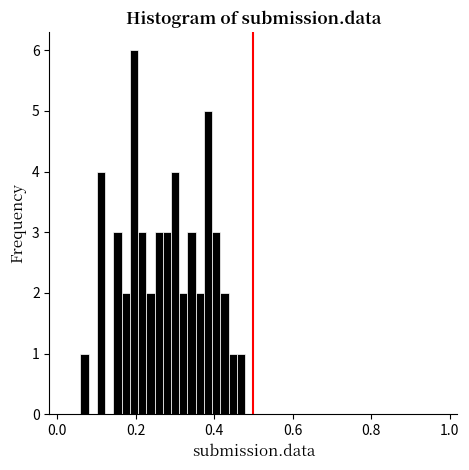

Around what value on the x-axis is the tallest bar? Give the approximate position of its centre, as read against the axis.

0.20